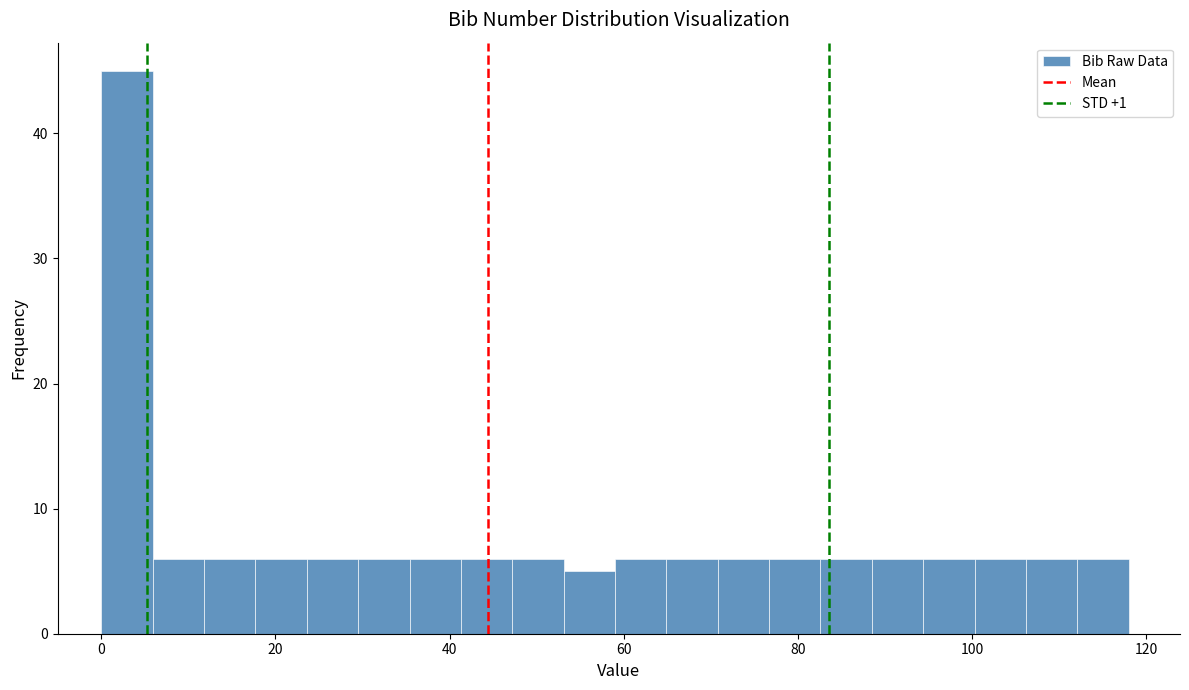

Read against the x-axis, roughly where is the centre of the tallest bar?

2